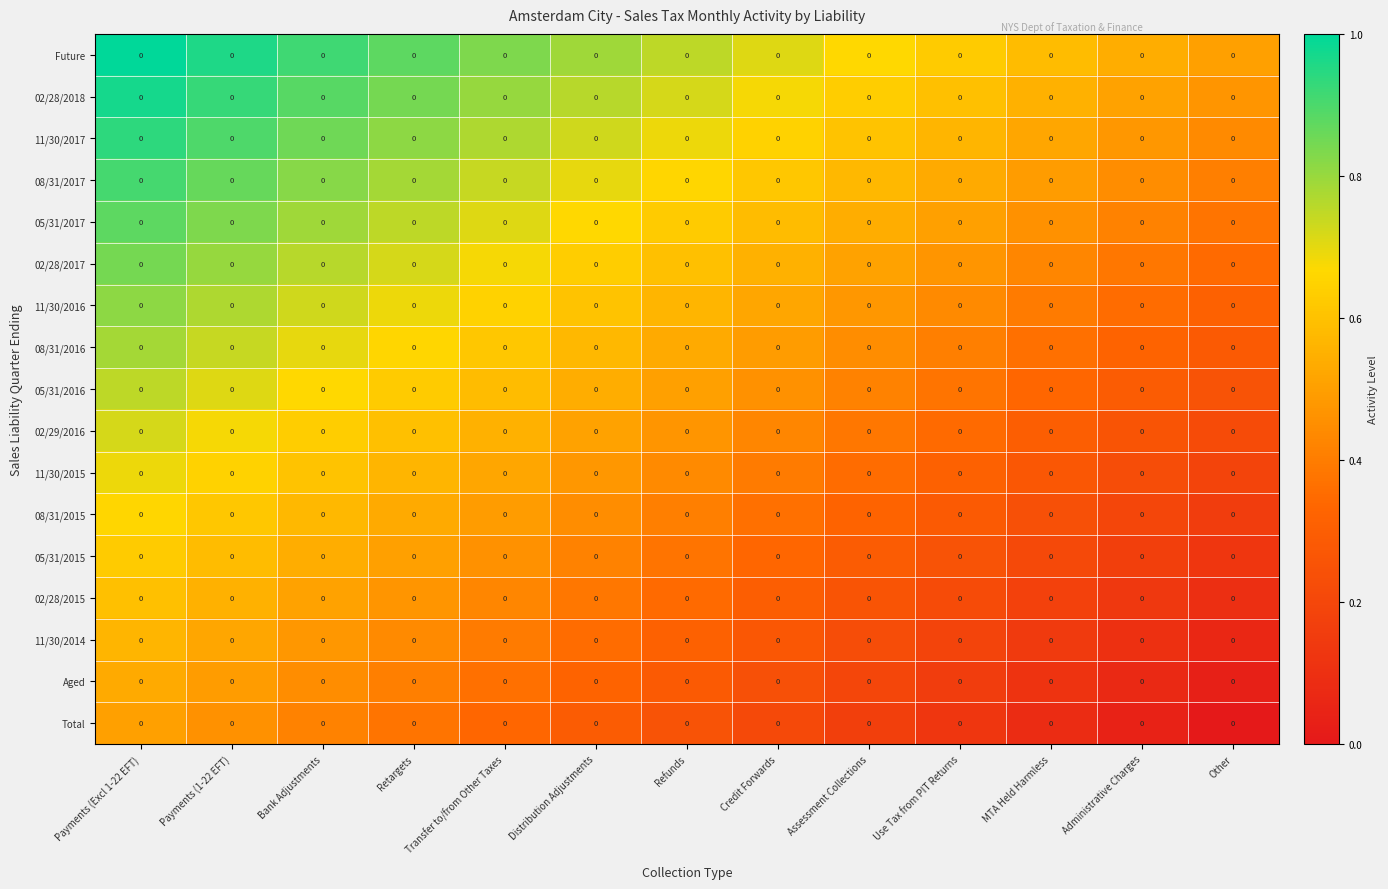

Count the number of categories in the chart.

13